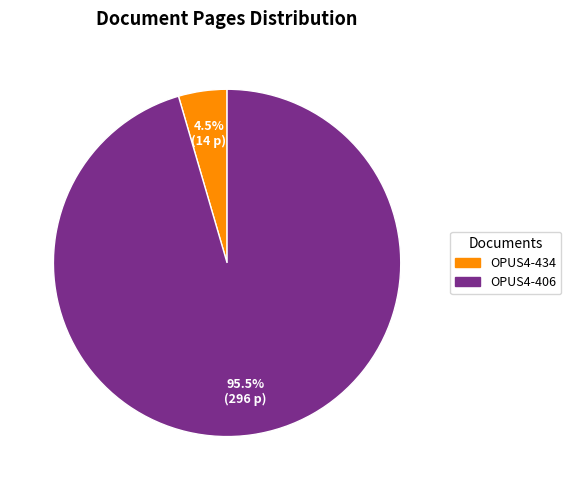

Count the number of slices in the pie.

2